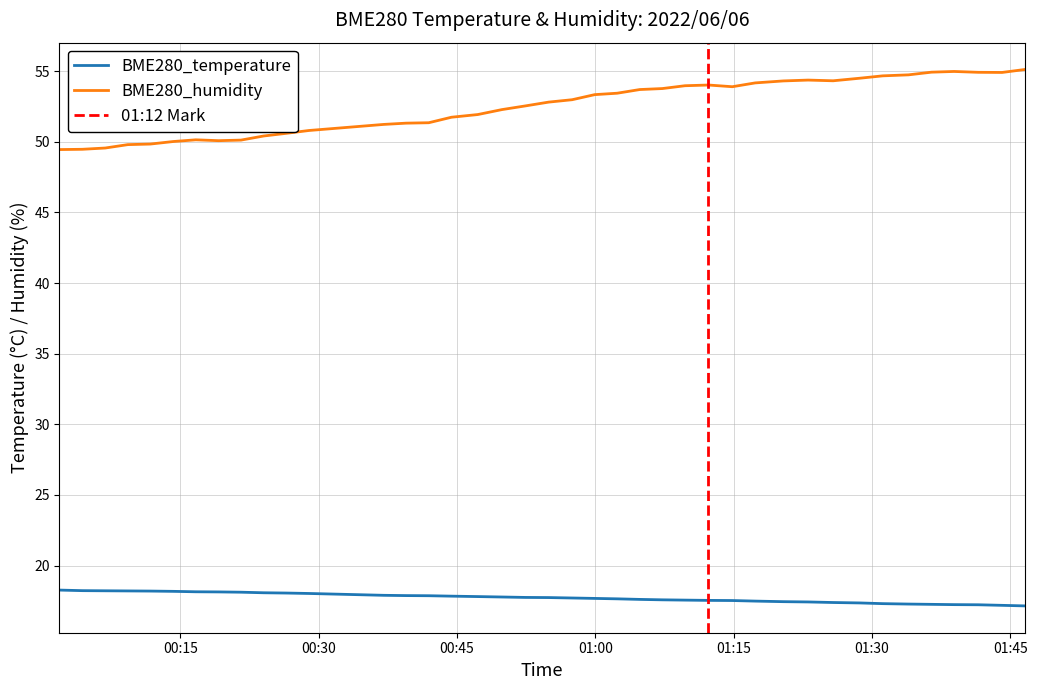

What is the highest value of the BME280_humidity series?

55.1